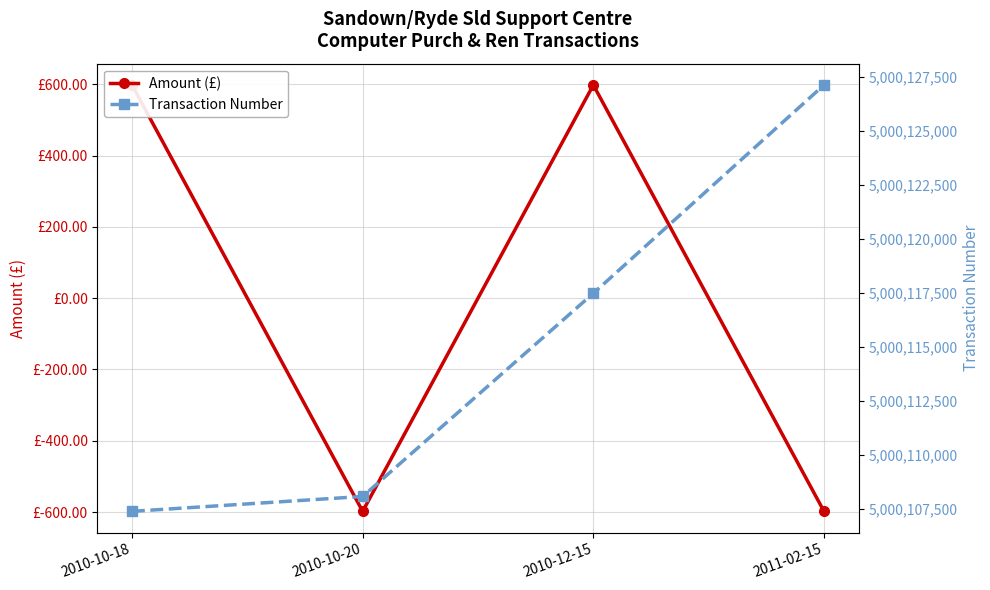

The Amount (£) series shows 597.8 at 2010-10-18. True or false?

True